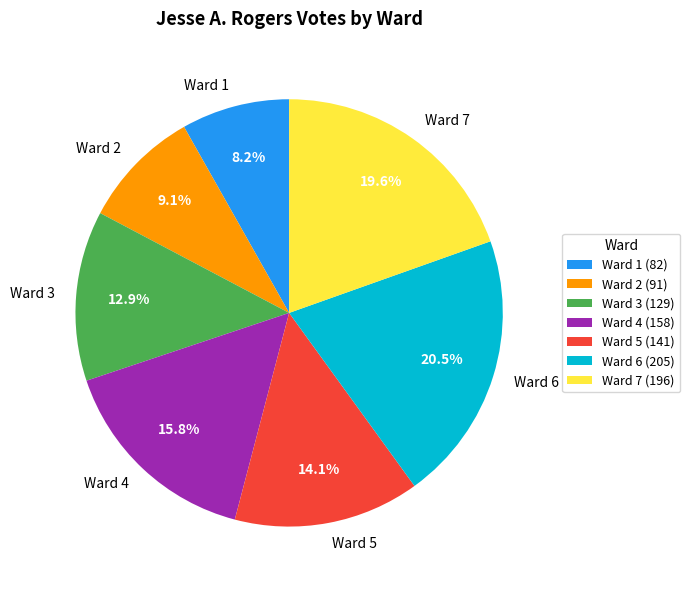

Is it true that Ward 3 is 2% of the pie?

False